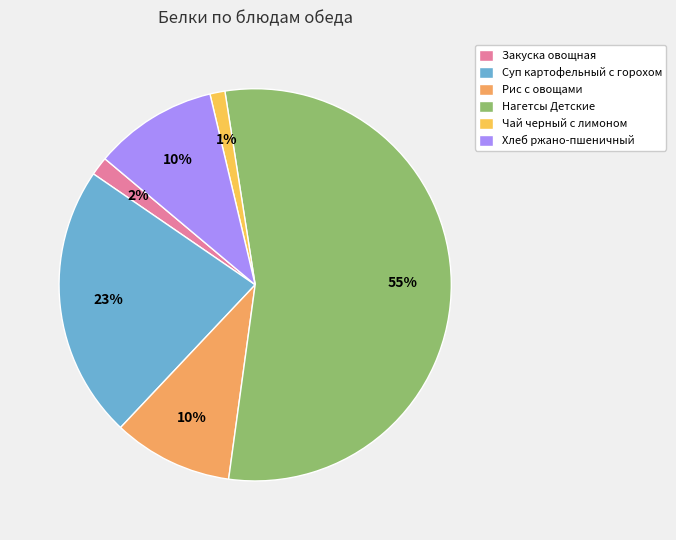

Which slice is the smallest?

Чай черный с лимоном